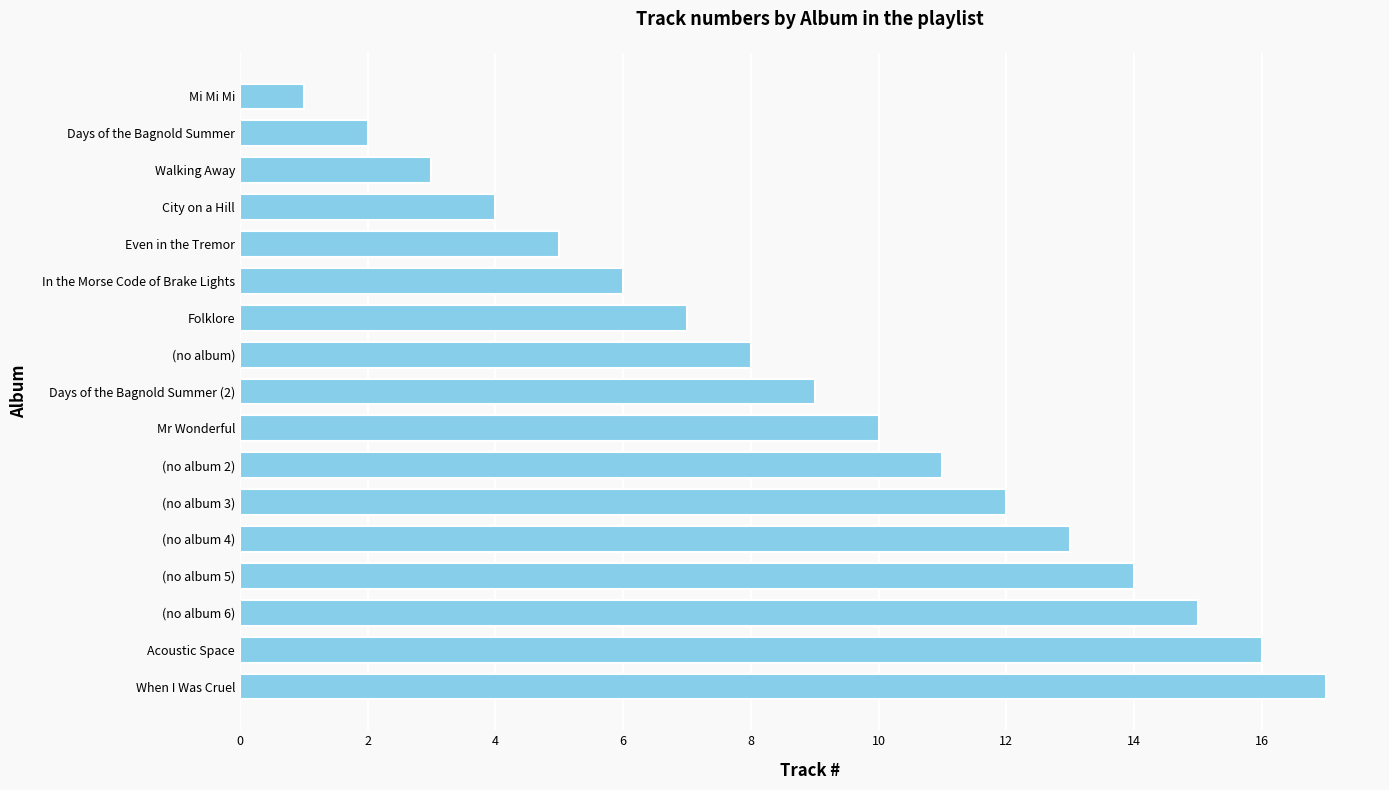

Read the value at (no album).

8